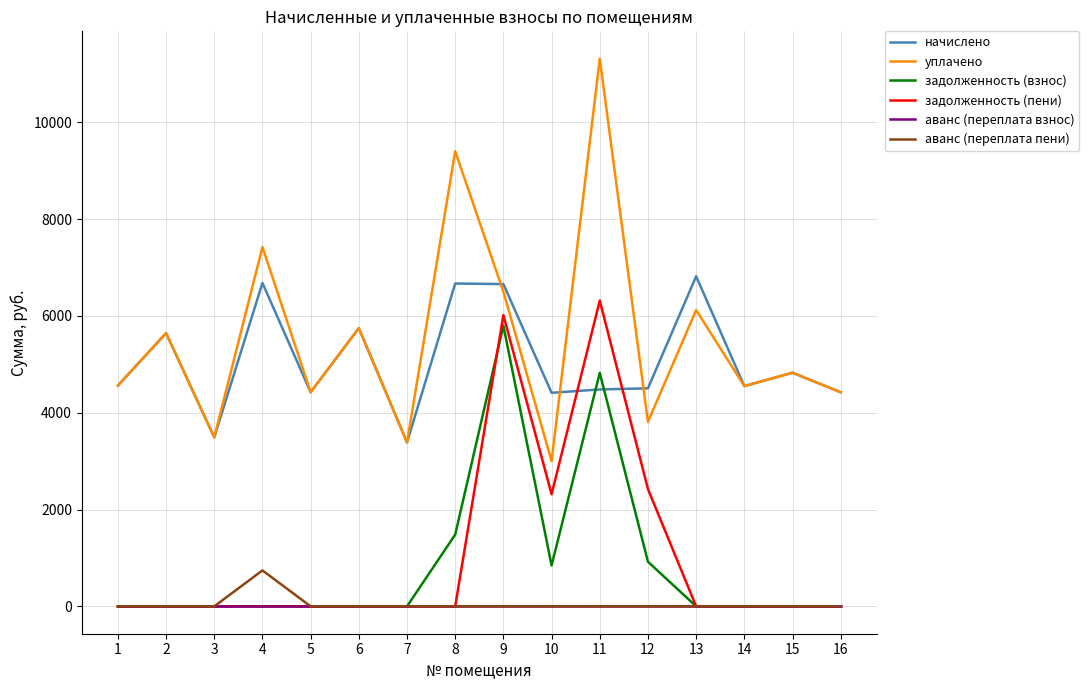

What is the total value across all series at 4?

14848.0